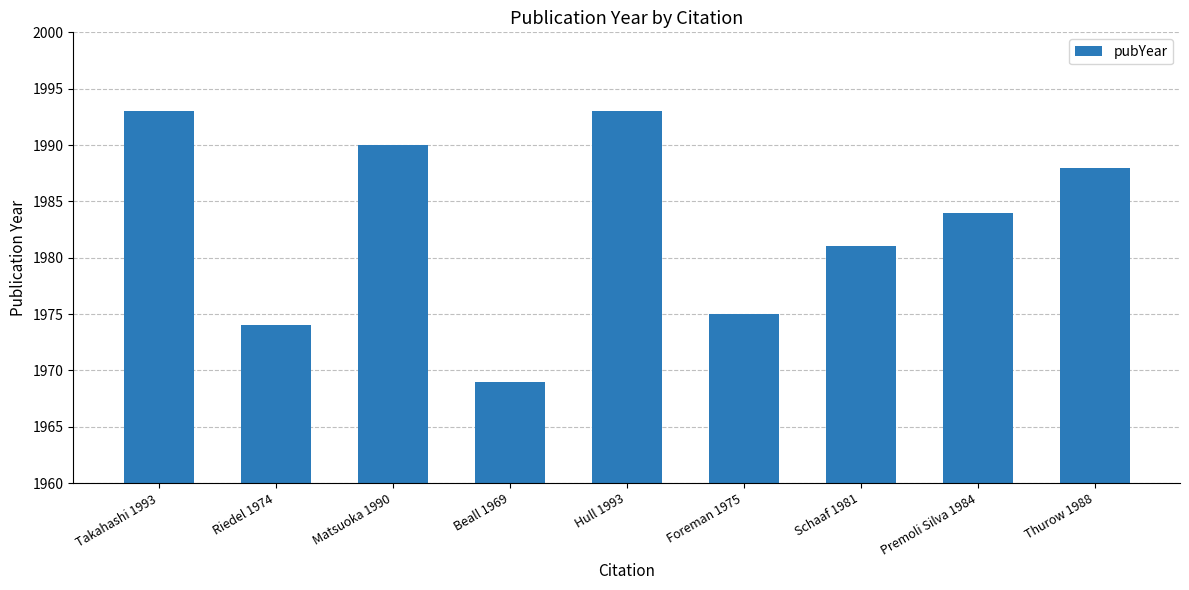

What is the value of the 4th bar from the left?

1969